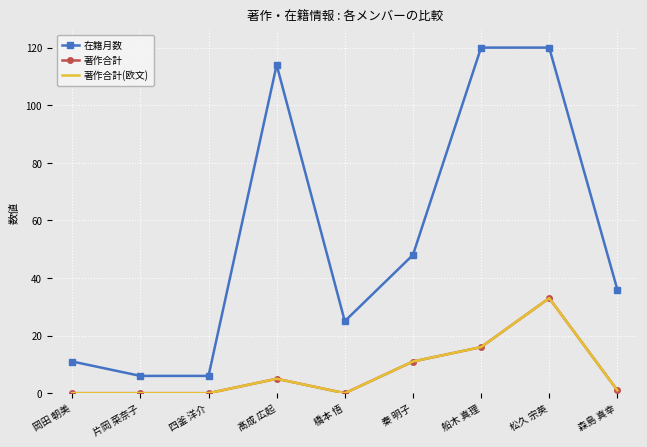

What is the highest value of the 著作合計(欧文) series?

33